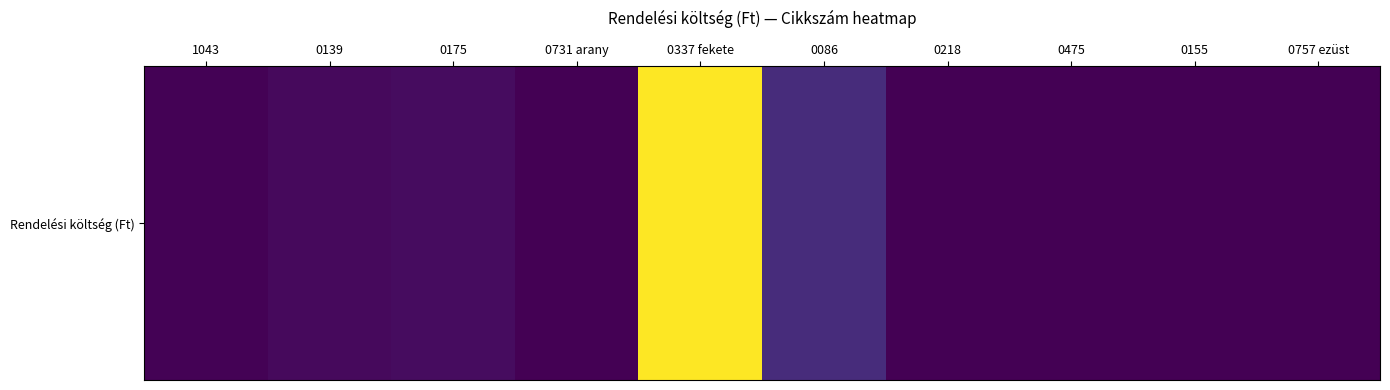

Which label corresponds to the largest value in the chart?

0337 fekete